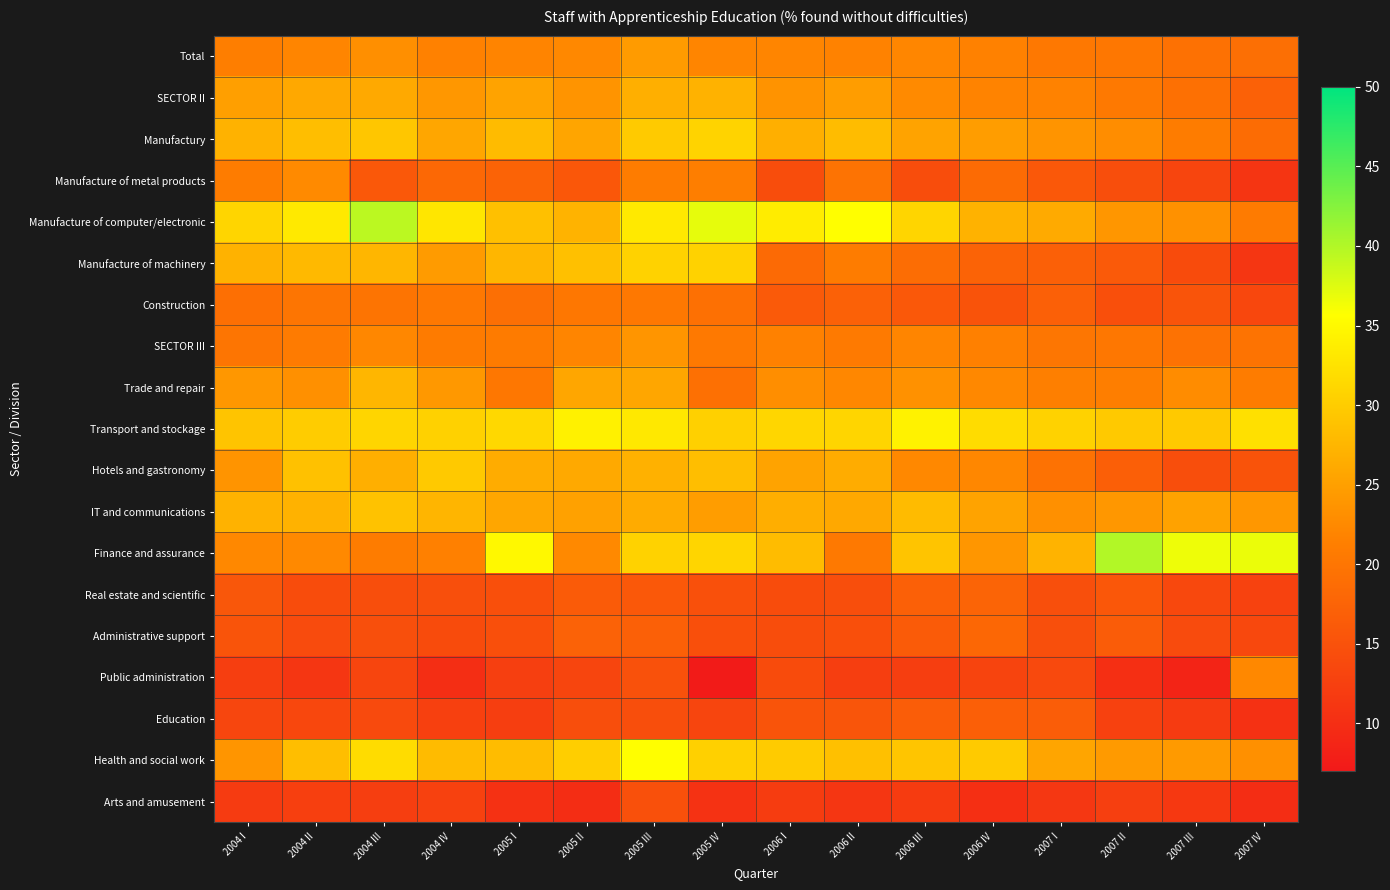

What is the difference between the highest and lowest values at 2005 II?

24.3